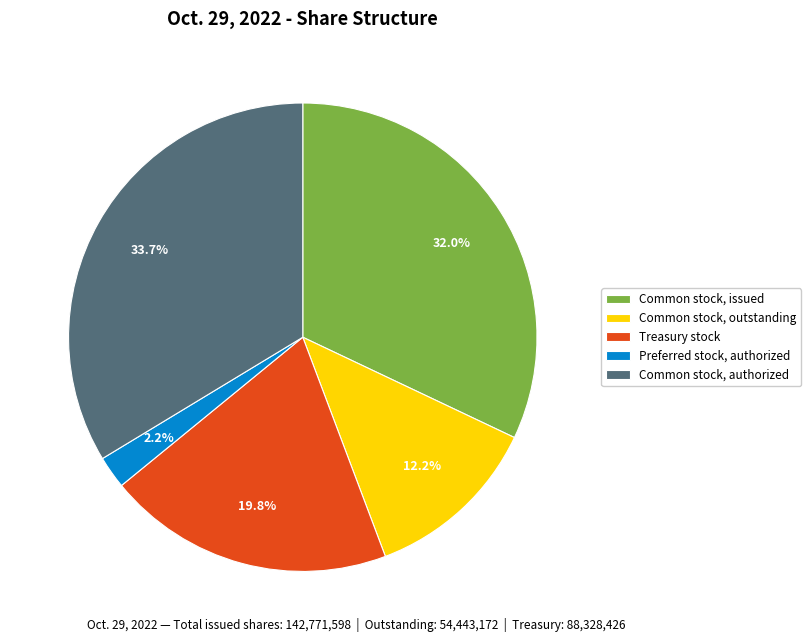

Rank the categories by value from lowest to highest.

Preferred stock, authorized, Common stock, outstanding, Treasury stock, Common stock, issued, Common stock, authorized